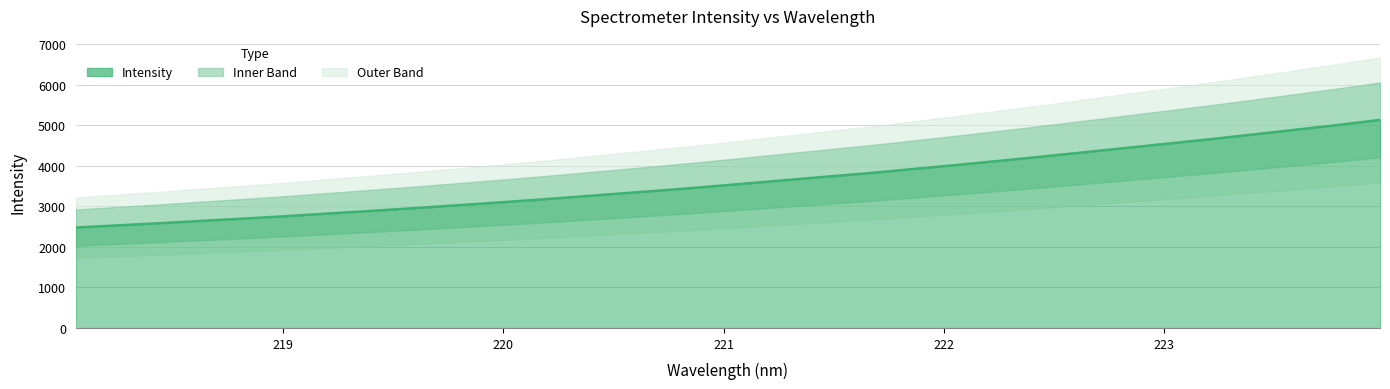

What is the change in value from 222.6447 to 223.0264?

+215.5